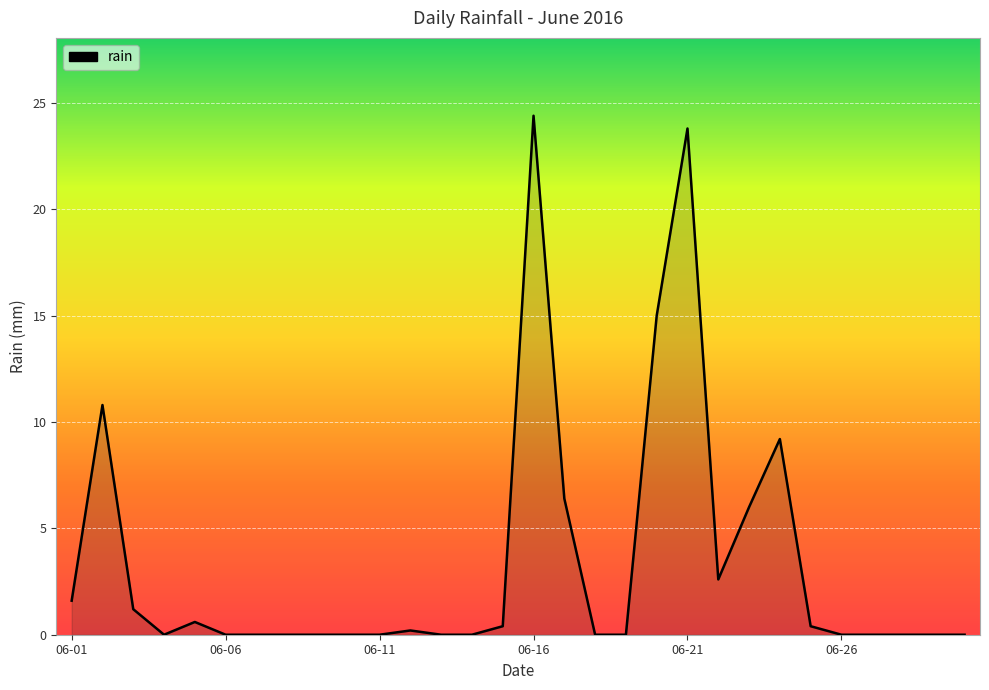

Does the chart display data point markers on the line(s)?

No